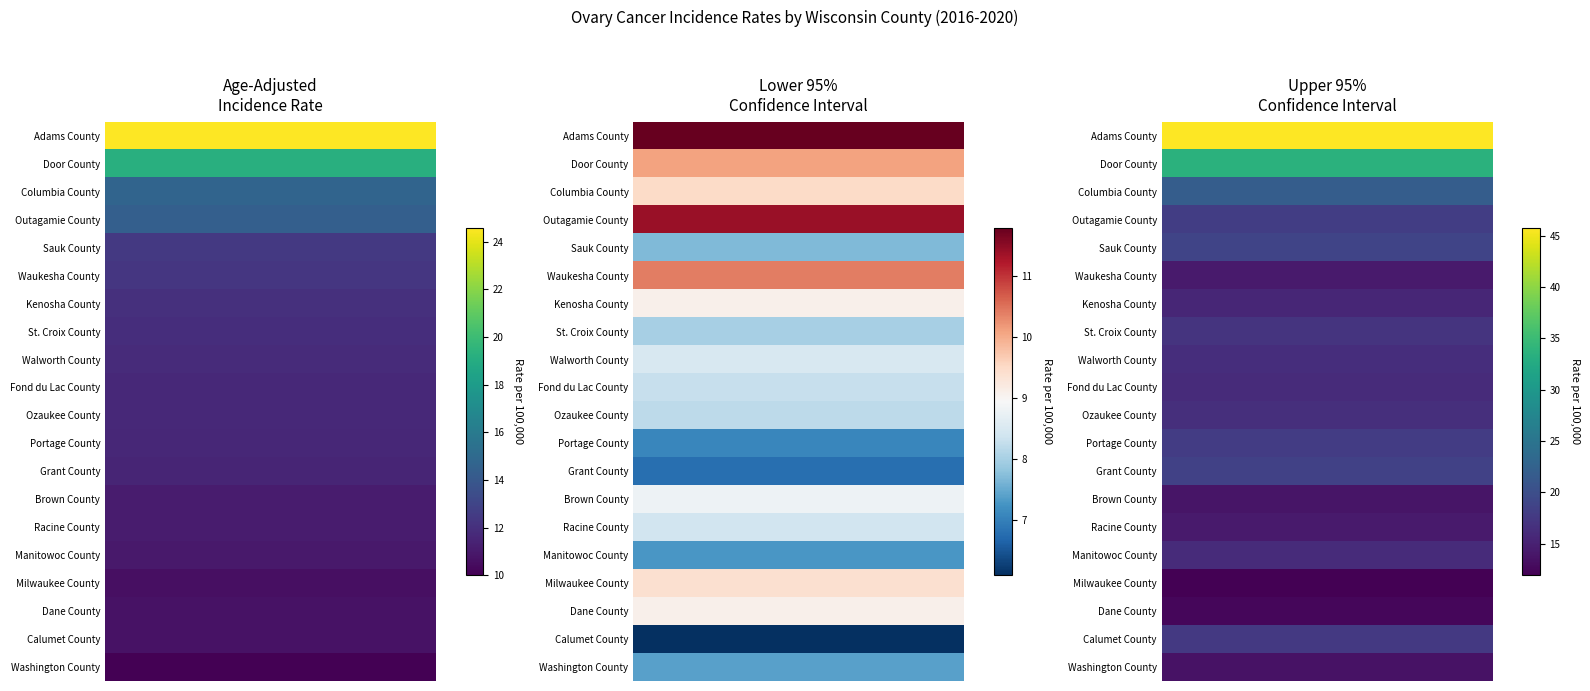

The Brown County series shows 11.1 at 0. True or false?

True